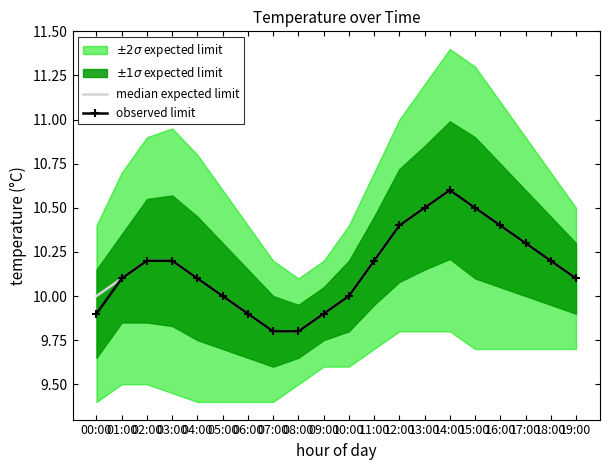

List the series in order of their overall mean, highest first.

median expected limit, observed limit